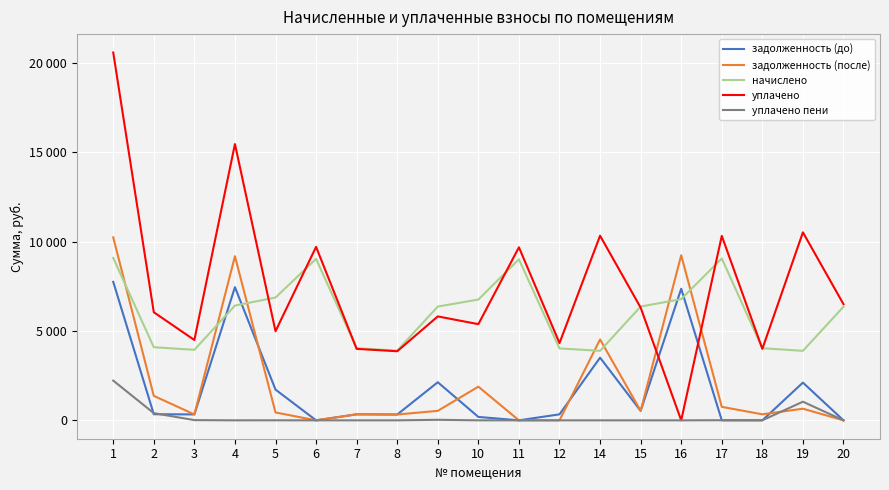

What are all the series names shown in the legend?

задолженность (до), задолженность (после), начислено, уплачено, уплачено пени